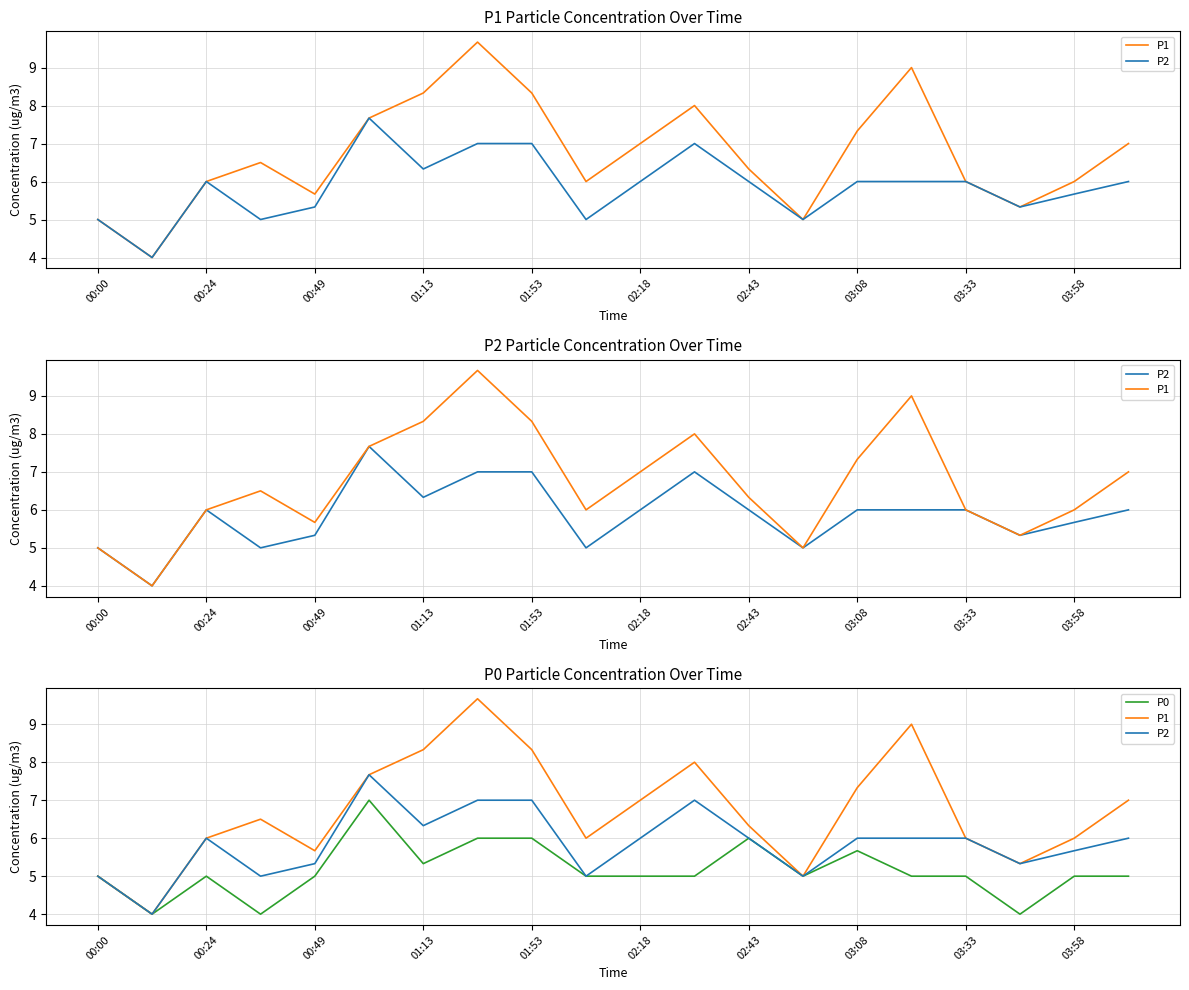

Where is P2 nearest to the value 5?

00:00